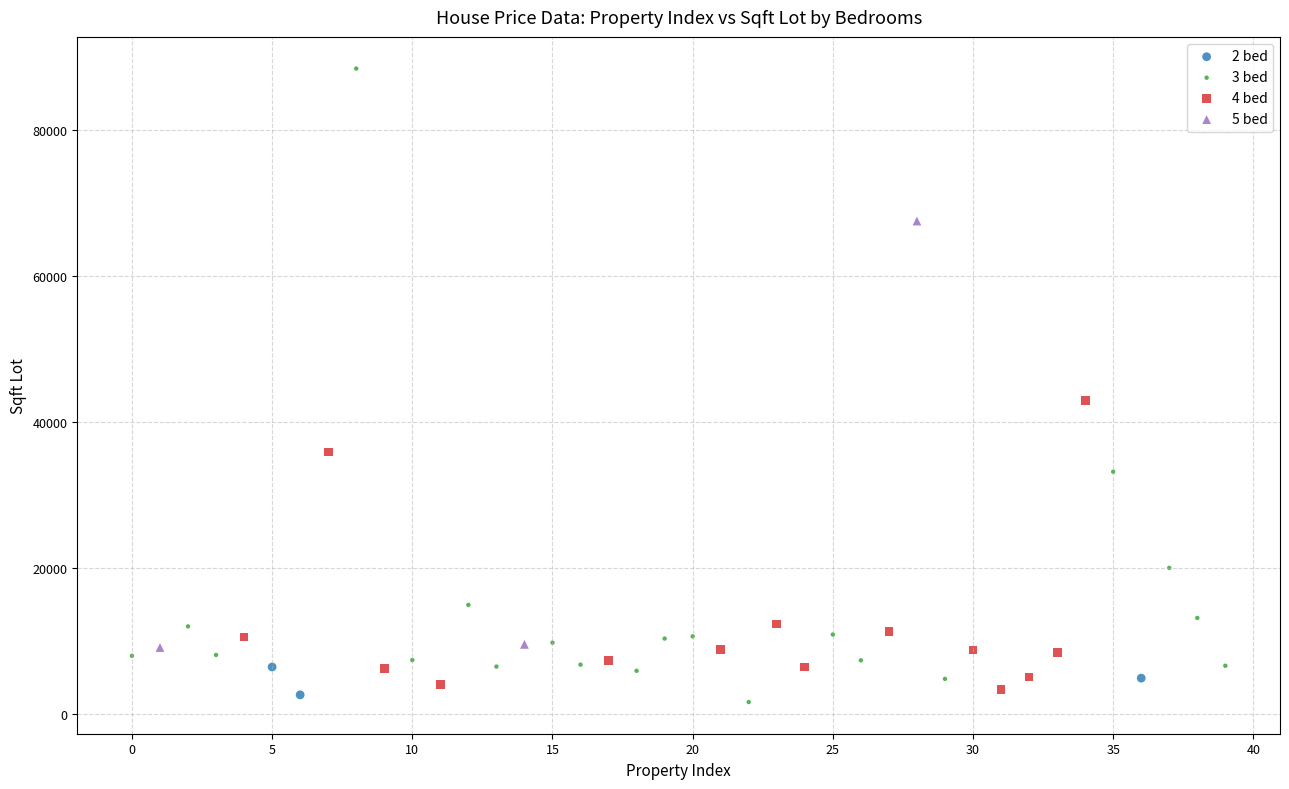

What are all the series names shown in the legend?

2 bed, 3 bed, 4 bed, 5 bed